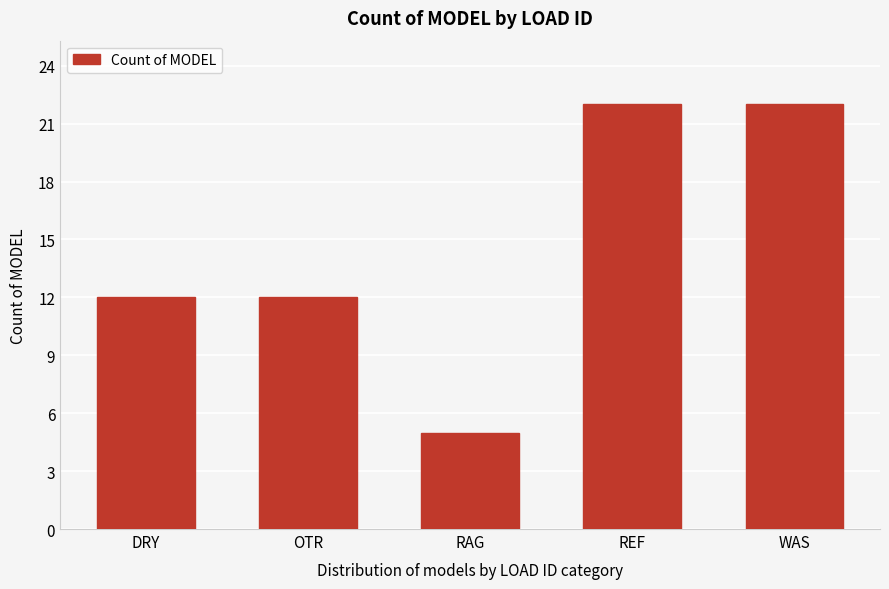

Reading left to right, extract all data points from this chart.

12	12	5	22	22